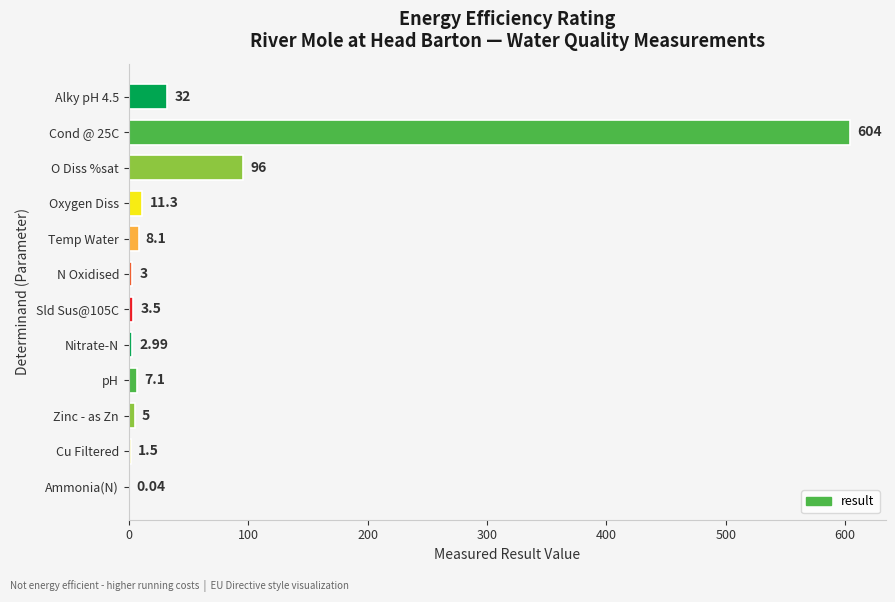

Are the bars horizontal?

Yes